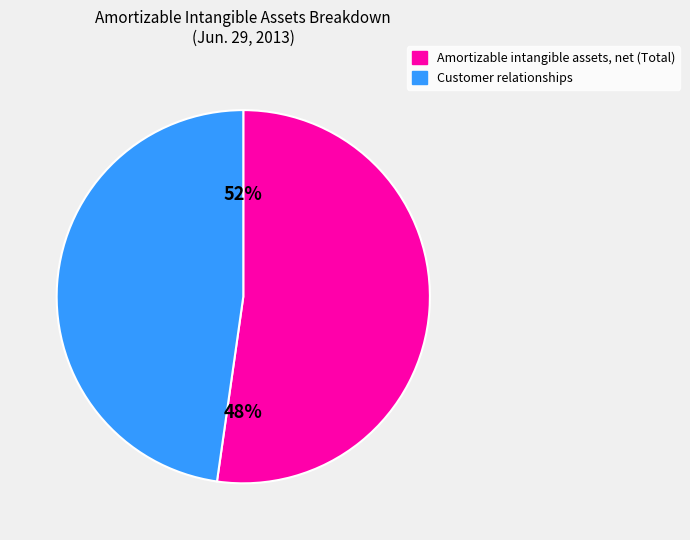

Approximately how many times larger is the value at Amortizable intangible assets, net (Total) compared to Customer relationships?

1.1